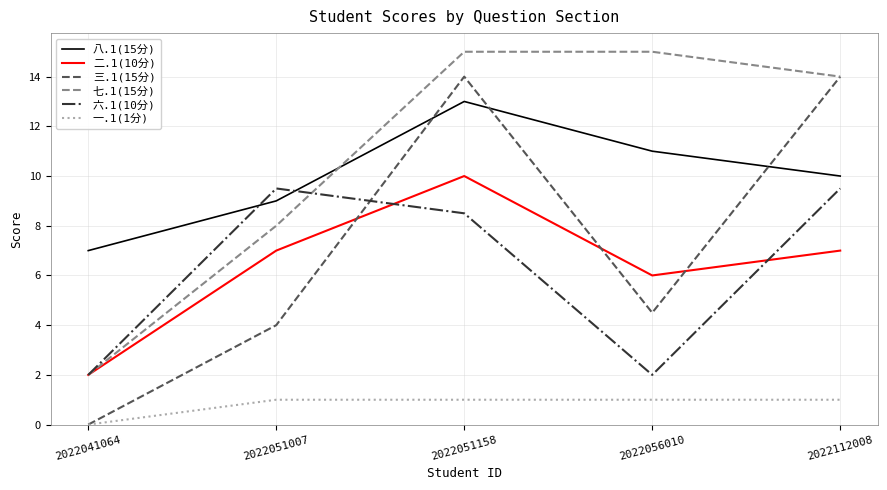

What is the difference between the highest and lowest values at 2022056010?

14.0